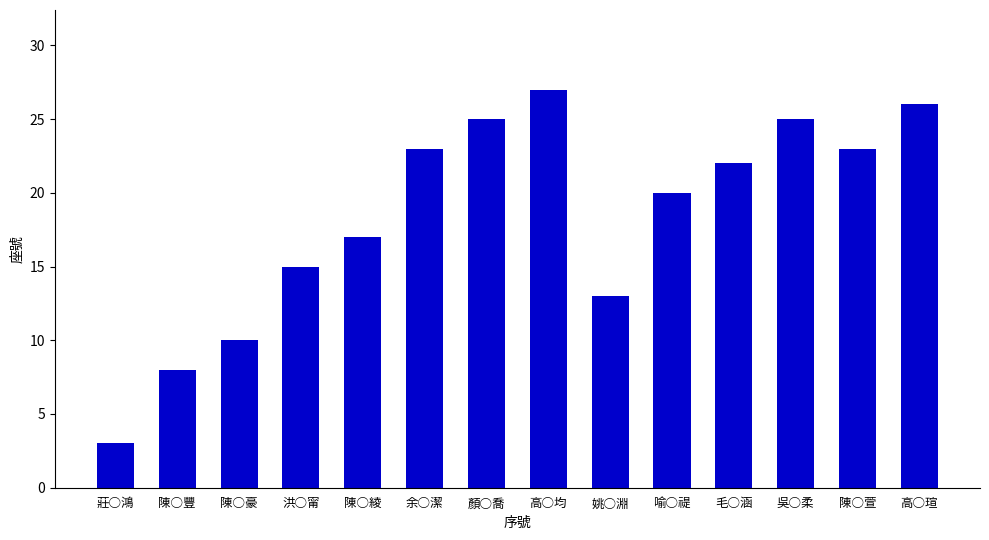

What is the change in value from 陳○豪 to 余○潔?

+13